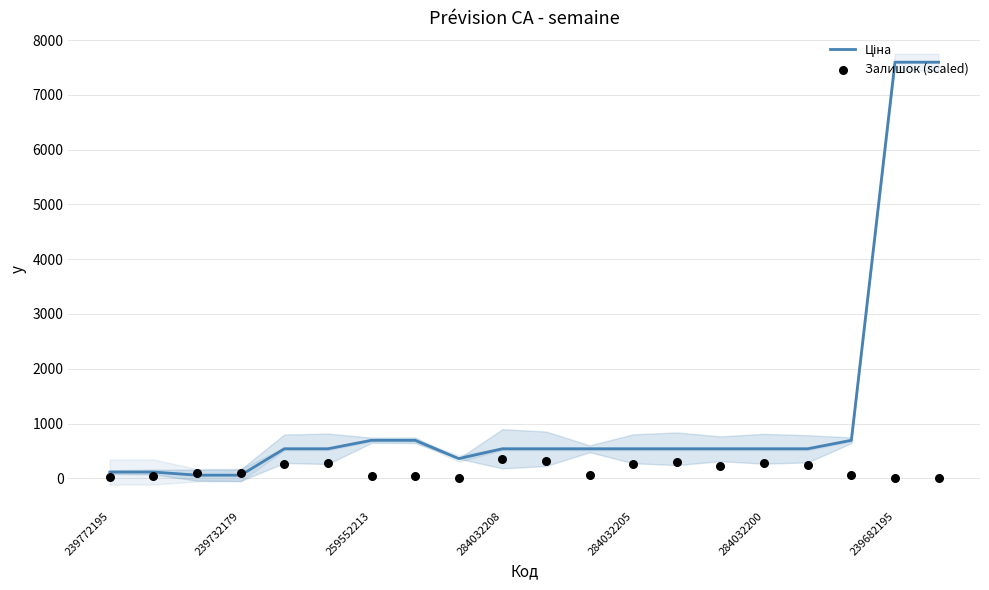

Which series has the largest total across all categories?

Ціна